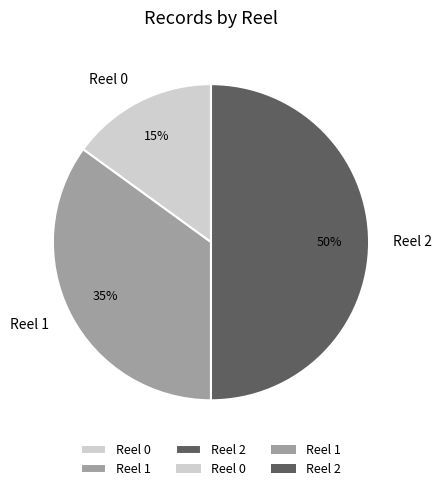

Is it true that Reel 0 is 2% of the pie?

False